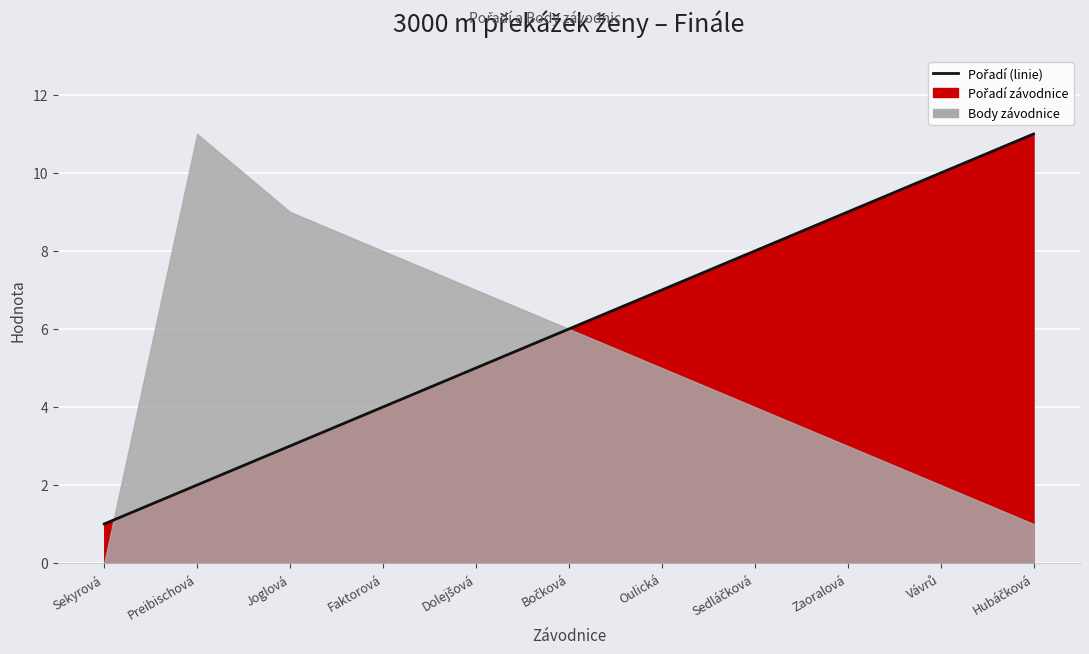

The chart shows a value of 2 at Preibischová. True or false?

True